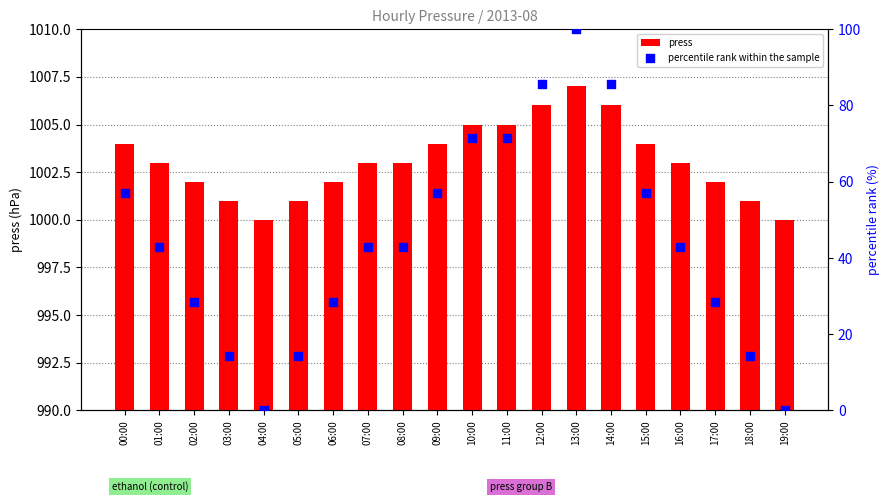

Which series reaches the minimum Y coordinate?

percentile rank within the sample